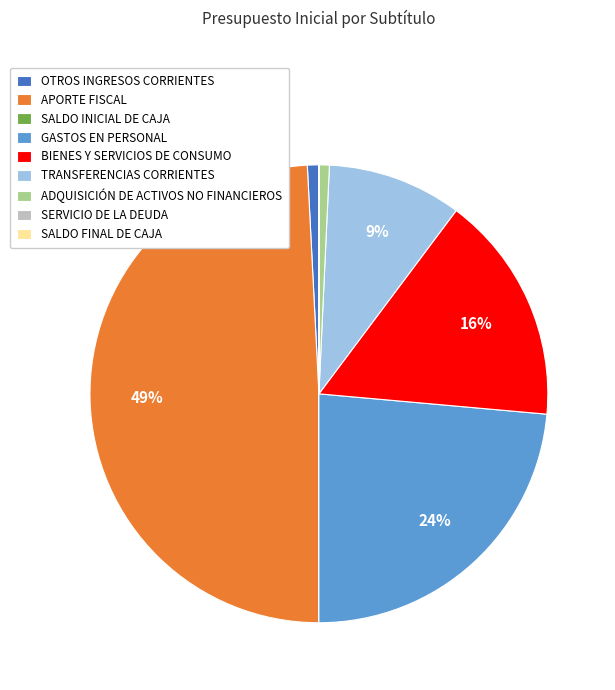

What is the largest slice in the pie chart?

APORTE FISCAL